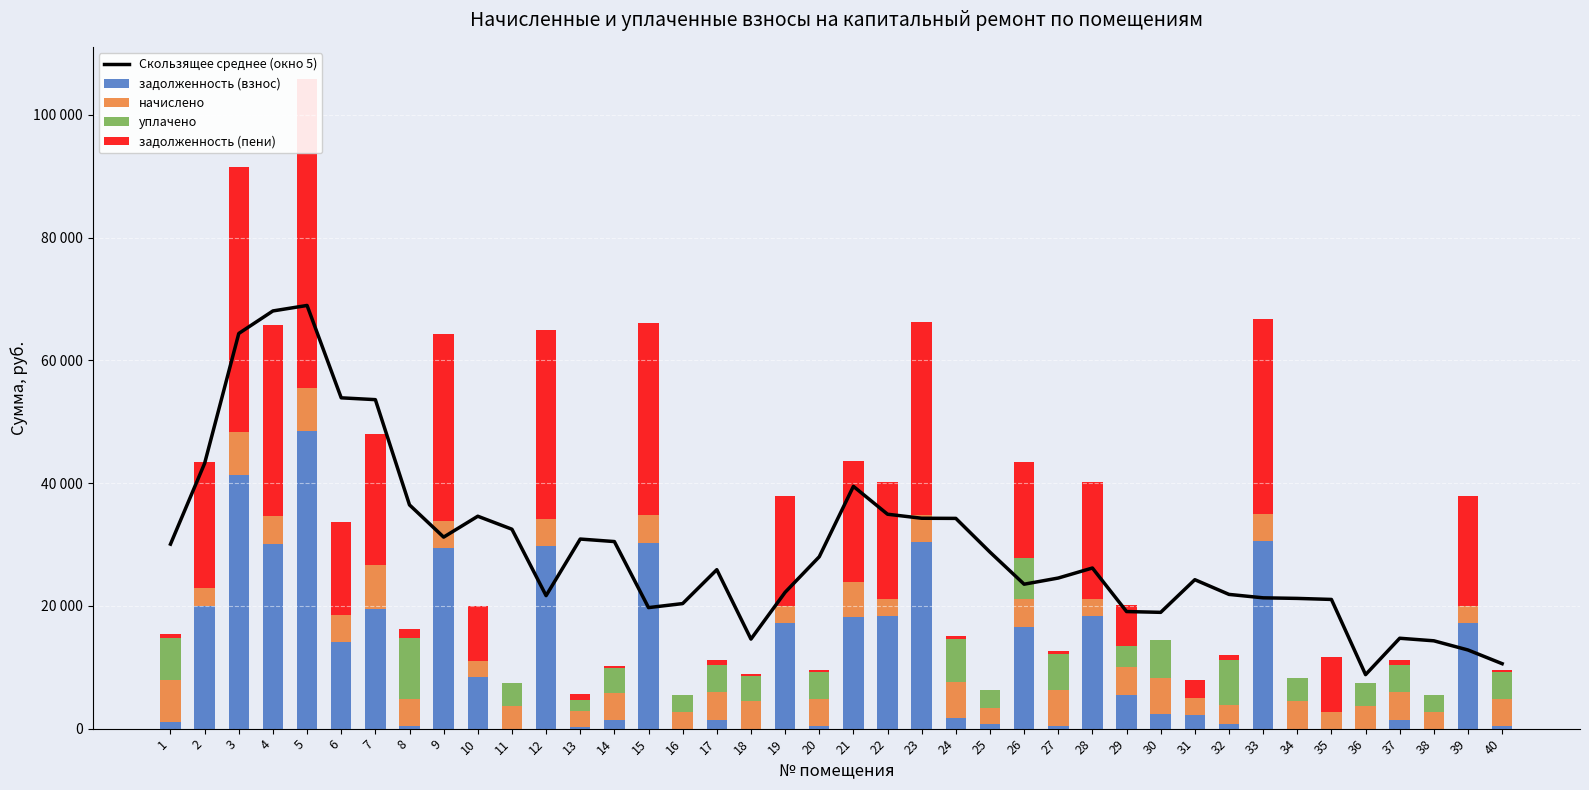

Reading left to right, extract all data points from this chart.

Скользящее среднее (окно 5): 30059.6	43226.2	64385.8	68056.1	68949.8	53898.9	53603.0	36451.3	31203.8	34607.3	32490.2	21668.9	30888.6	30480.0	19718.5	20375.0	25897.9	14590.2	22209.8	28003.5	39475.8	34934.5	34277.9	34255.1	28758.9	23532.6	24537.6	26169.9	19076.5	18947.4	24266.2	21871.1	21313.0	21218.3	21050.0	8795.6	14727.0	14309.4	12811.8	10581.0
задолженность (взнос): 1138.5	19904.6	41381.3	30108.3	48438.4	14049.5	19569.8	375.7	29388.1	8352.6	0.0	29741.1	225.9	1463.8	30280.4	0.0	1487.2	0.0	17253.7	369.2	18139.3	18369.5	30333.5	1768.6	676.6	16549.0	486.1	18369.5	5555.9	2390.6	2274.6	780.0	30545.2	0.0	0.0	0.0	1487.2	0.0	17253.7	369.2
начислено: 6832.8	2932.8	6949.8	4492.8	7137.0	4500.6	7043.4	4508.4	4461.6	2667.6	3744.0	4383.6	2691.0	4391.4	4461.6	2722.2	4461.6	4446.0	2683.2	4430.4	5811.0	2706.6	4469.4	5834.4	2706.6	4492.8	5834.4	2706.6	4492.8	5803.2	2730.0	3120.0	4500.6	4461.6	2667.6	3744.0	4461.6	2722.2	2683.2	4430.4
уплачено: 6832.0	0.0	0.0	0.0	0.0	0.0	0.0	9808.1	0.0	0.0	3743.0	0.0	1794.2	4029.8	0.0	2722.2	4461.6	4075.5	0.0	4430.4	0.0	0.0	0.0	7066.3	2932.8	6806.3	5834.0	0.0	3452.4	6283.5	0.0	7315.6	0.0	3743.0	0.0	3744.0	4461.6	2722.2	0.0	4430.4
задолженность (пени): 569.8	20637.8	43118.7	31231.5	50222.6	15174.7	21330.7	1502.8	30503.5	9019.5	0.0	30837.0	898.6	361.6	31395.8	0.0	743.6	370.5	17924.5	369.2	19592.1	19046.2	31450.8	485.8	0.0	15580.4	486.7	19046.2	6679.1	0.0	2957.1	780.0	31670.4	0.0	9019.5	0.0	743.6	0.0	17924.5	369.2